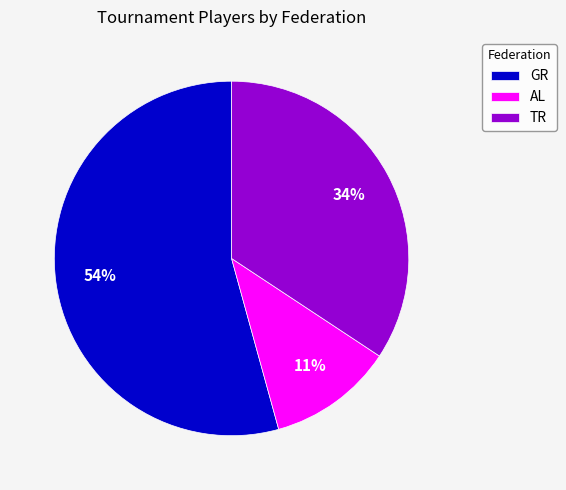

What is the ratio of the value at GR to the value at TR?

1.6